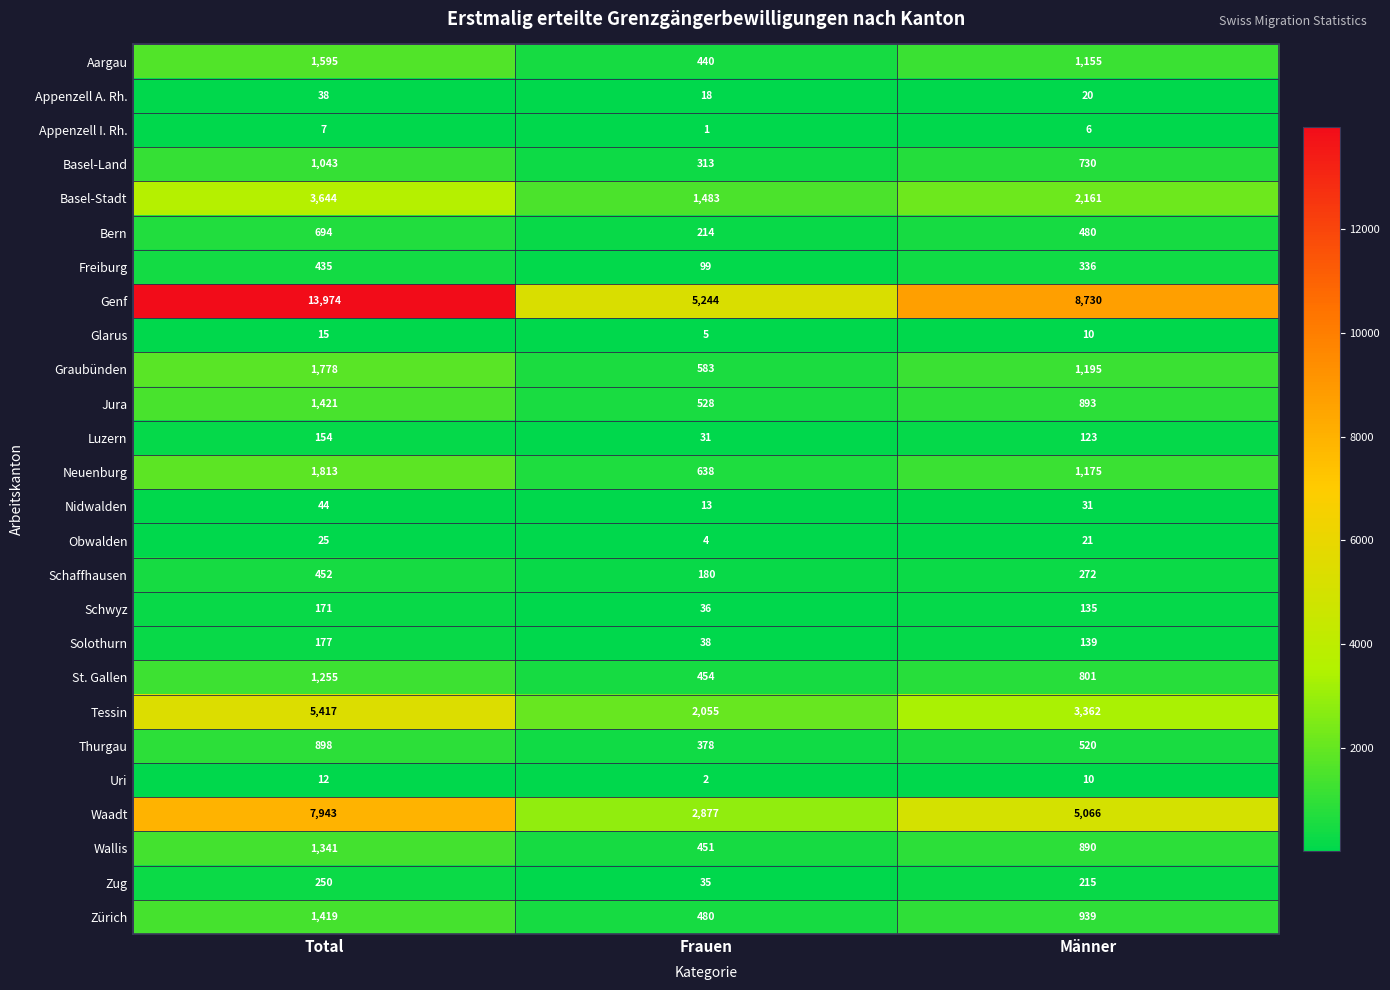

How many Freiburg values are between 99 and 435?

3